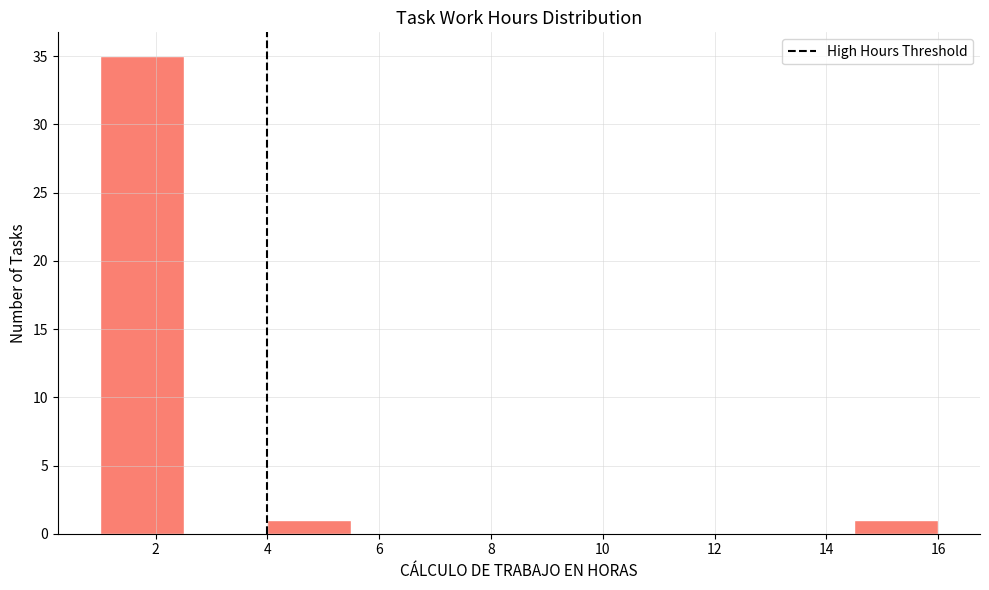

Which range on the x-axis has the tallest bar?

1.0 to 2.5